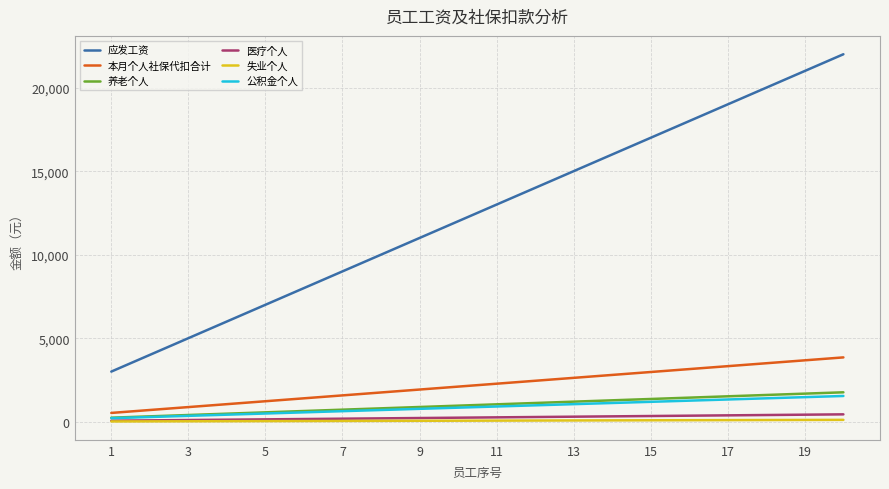

Which series has the largest total across all categories?

应发工资